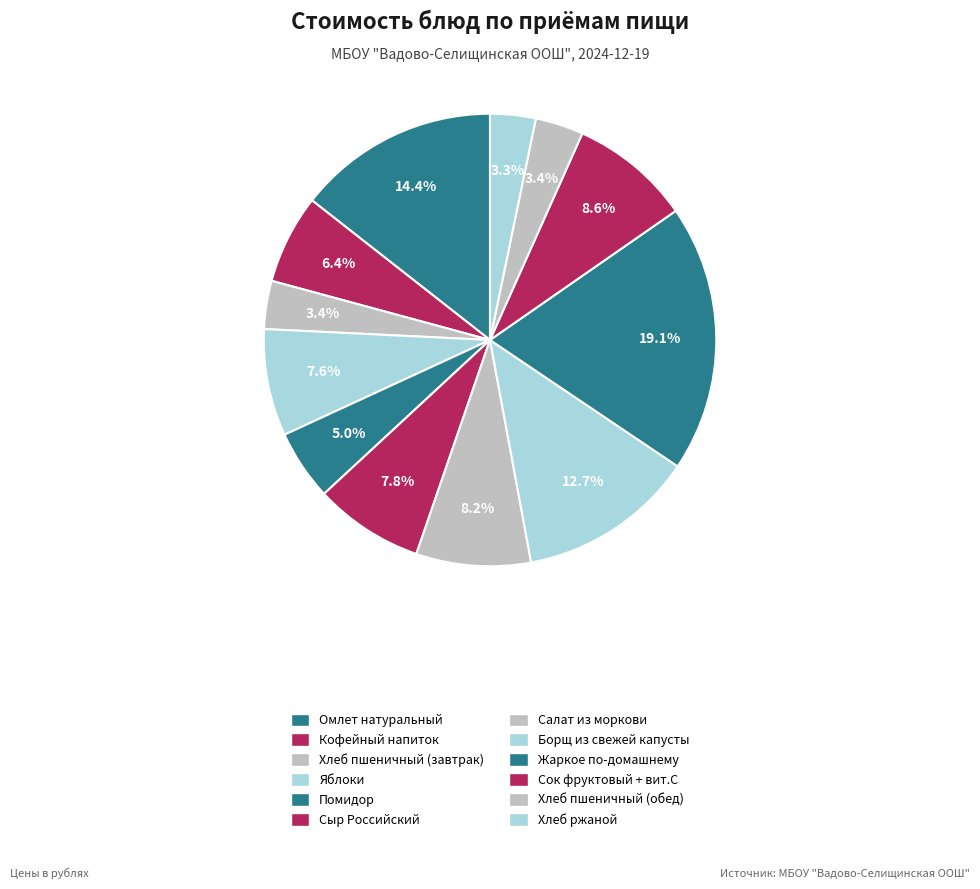

What is the total percentage of Помидор and Жаркое по-домашнему?

24.1%